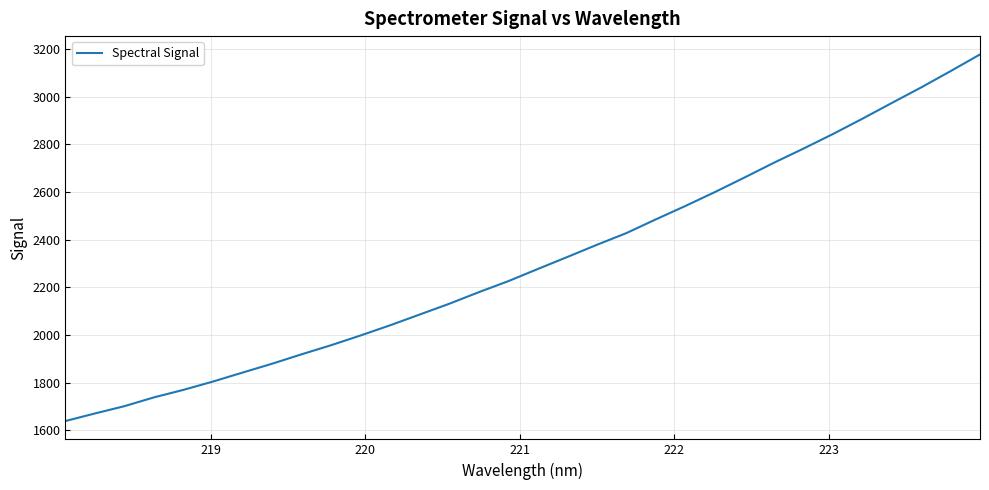

What is the difference between the maximum and minimum values?

1537.8